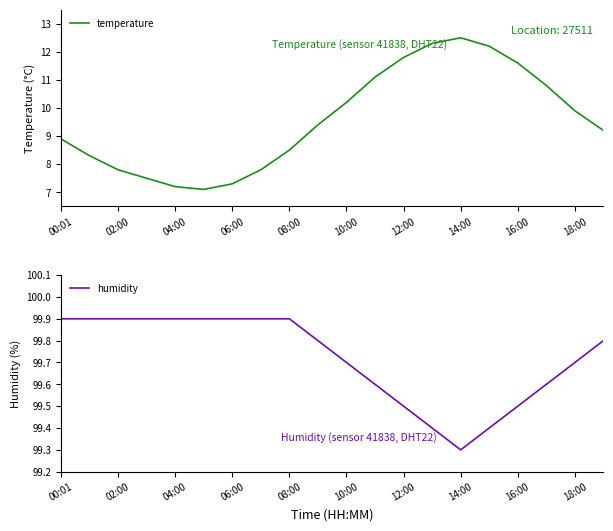

What is the highest value of the temperature series?

12.5